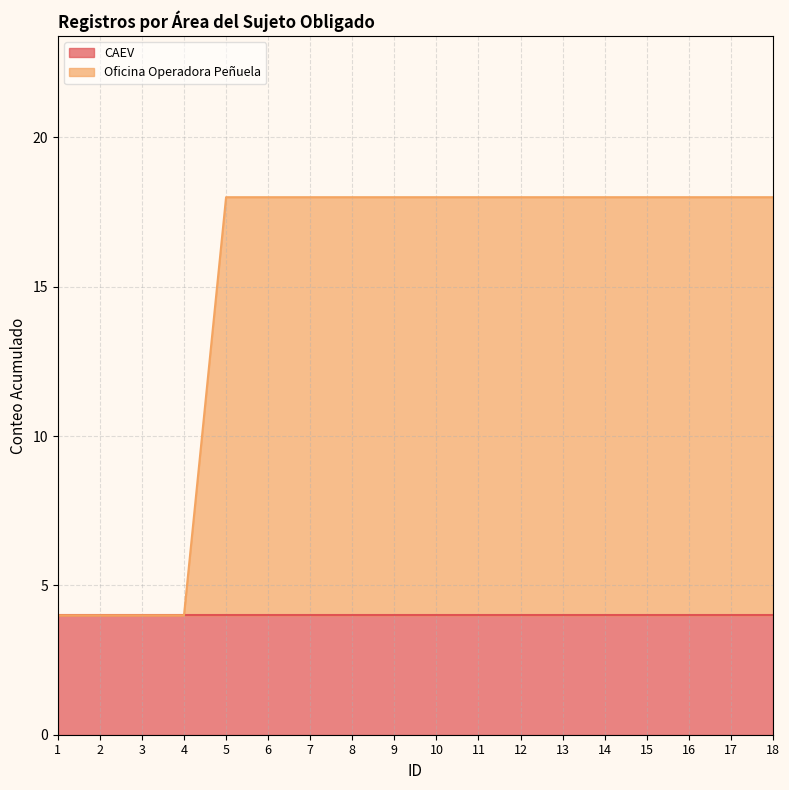

Reading left to right, extract all data points from this chart.

4	4	4	4	18	18	18	18	18	18	18	18	18	18	18	18	18	18